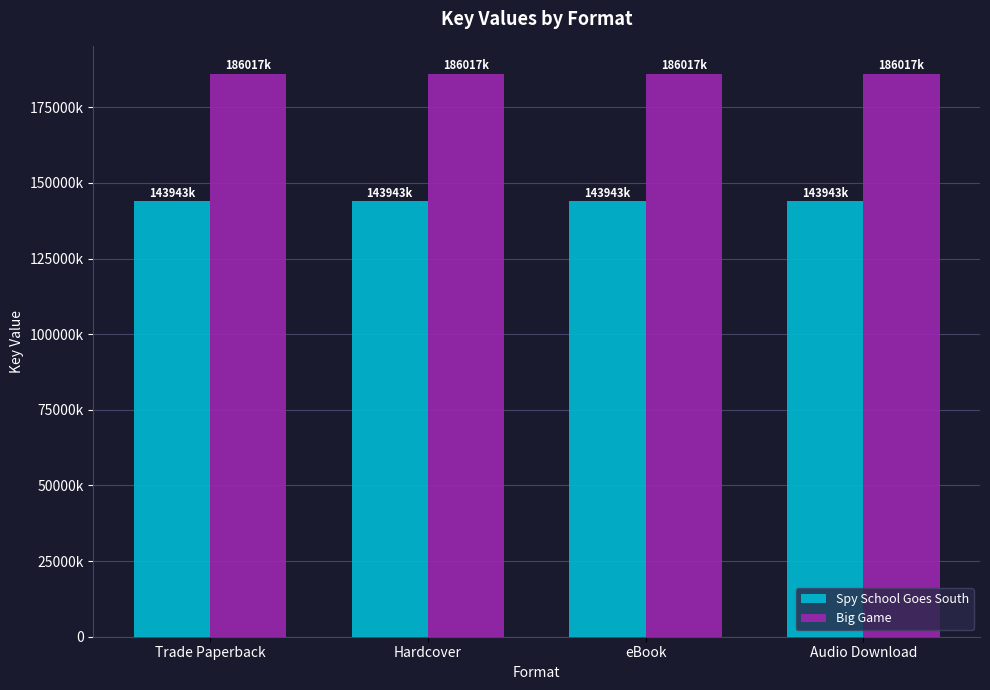

What is the label of the 4th bar from the left?

Audio Download